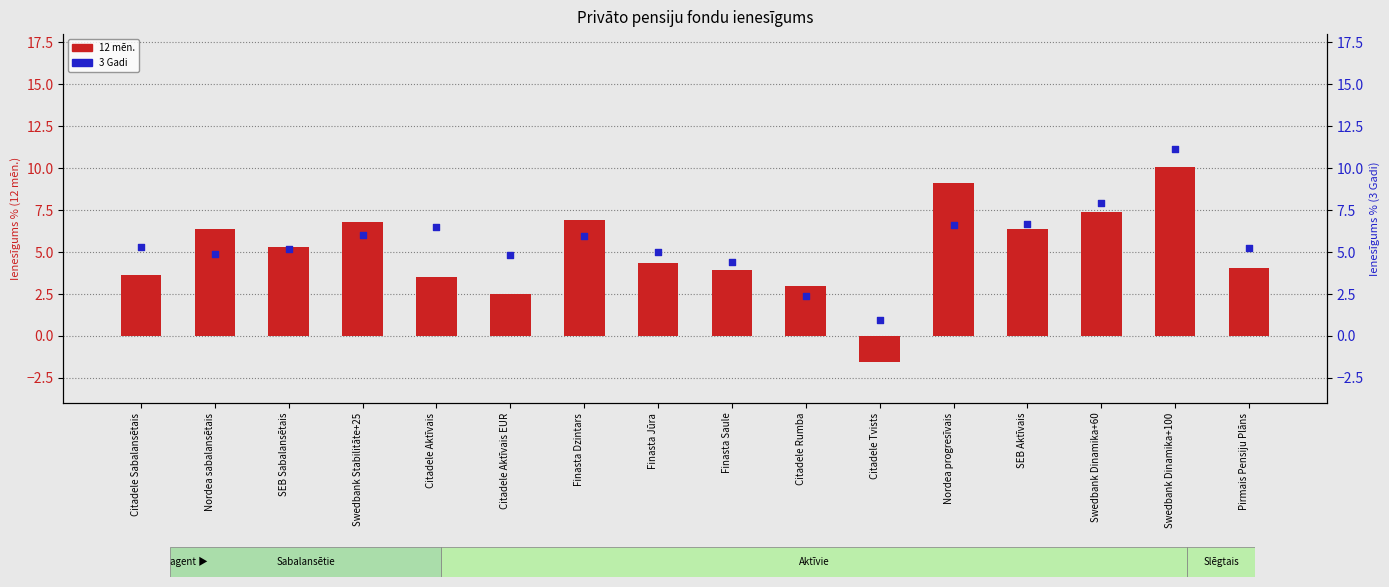

Which series has the largest Y range (max minus min)?

12 mēn.